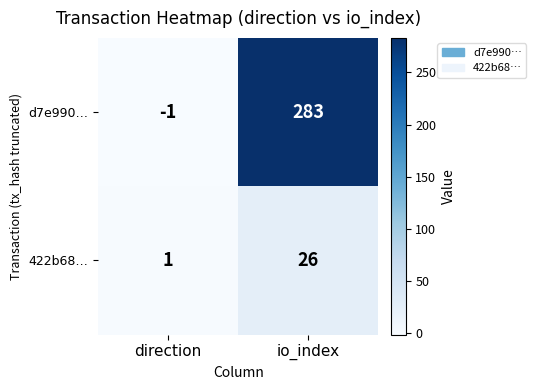

At which category is the sum across all series the highest?

io_index